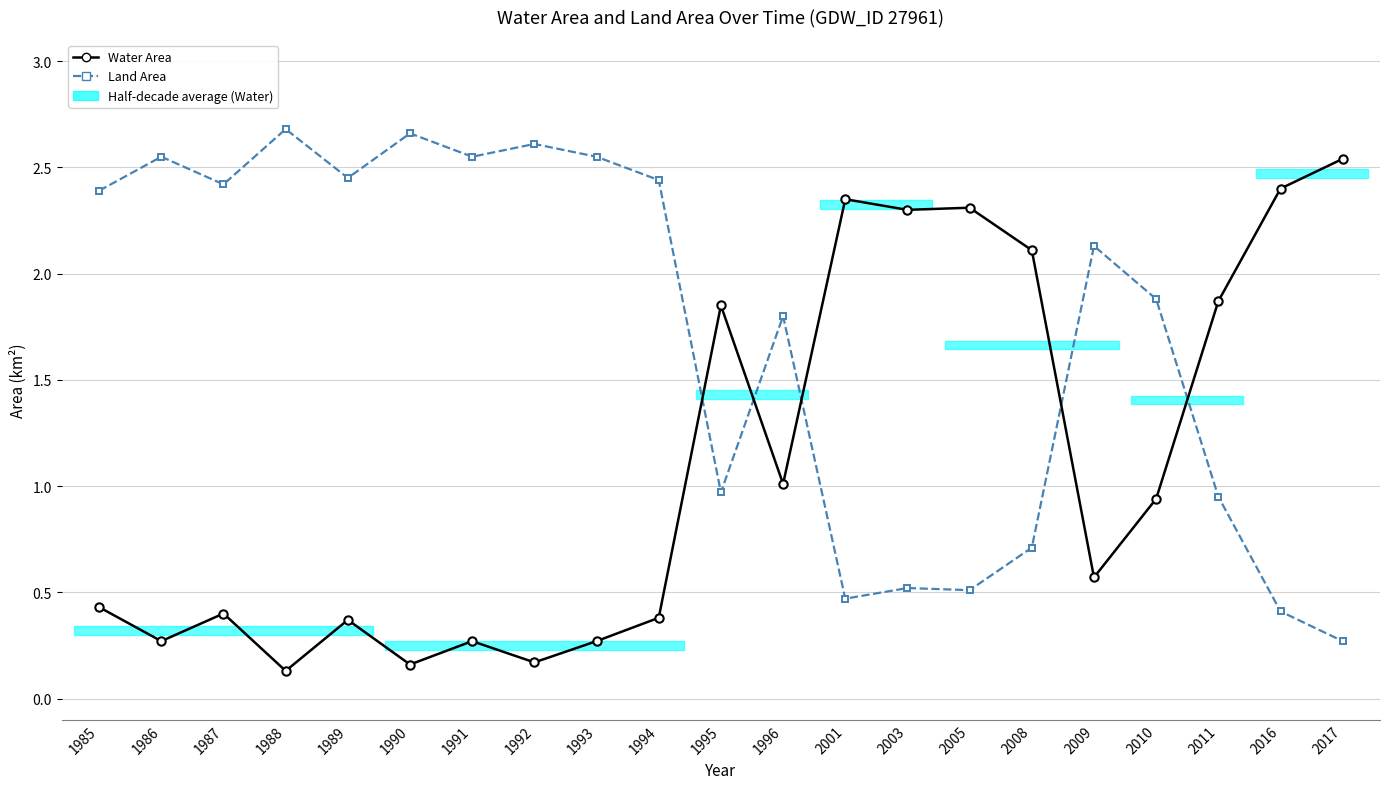

Is the value of Water Area at 1992 greater than the value of Land Area at 1991?

No